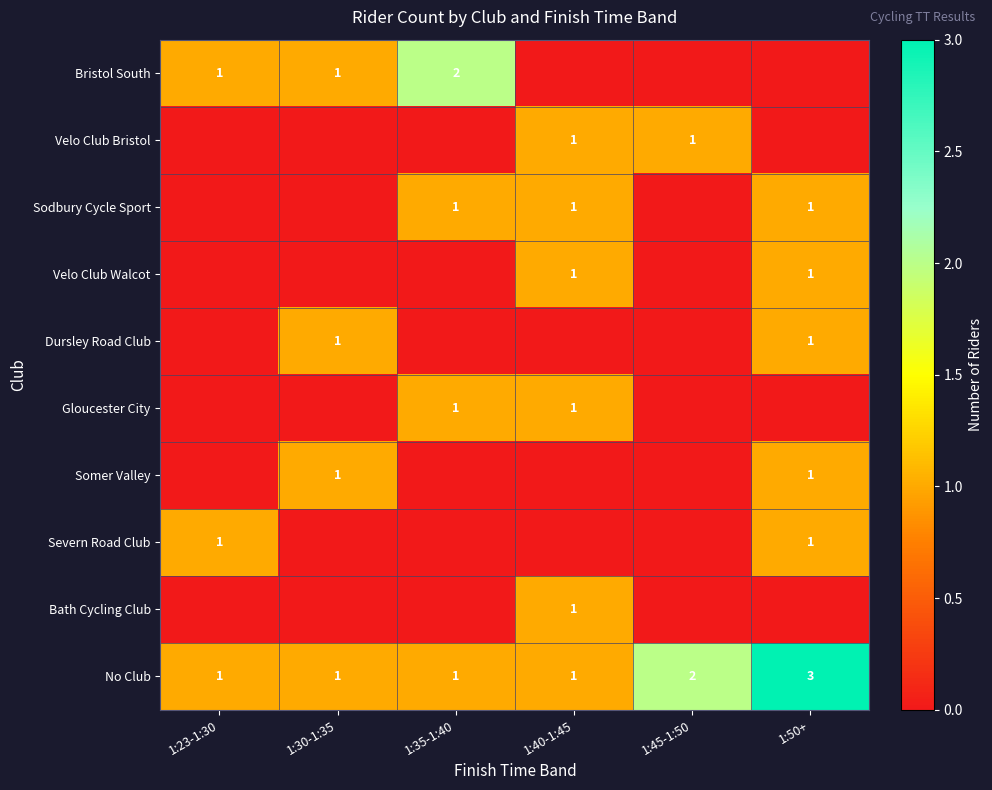

Which category has the highest value in the No Club series?

1:50+